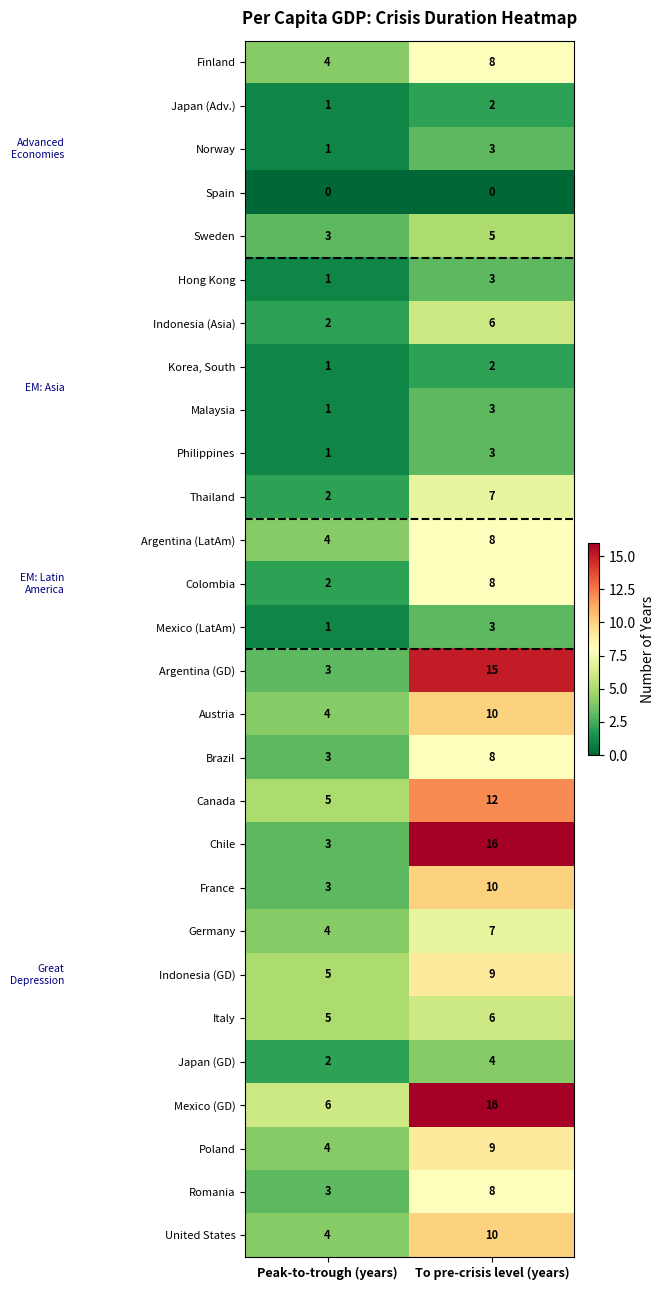

At how many categories does at least one series exceed 7?

1